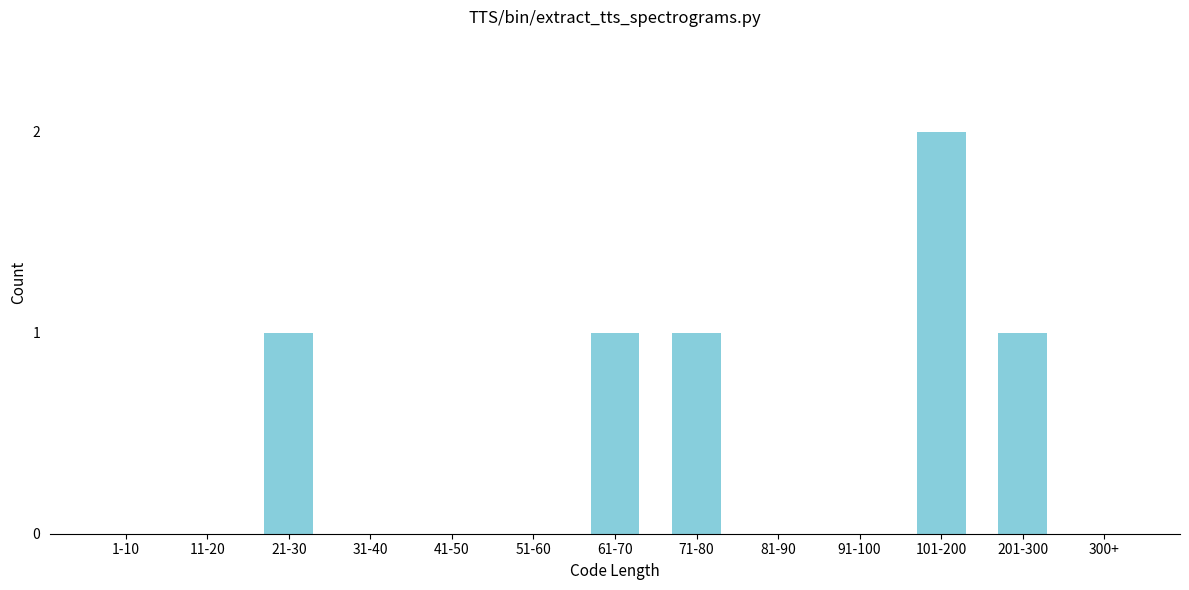

Reading left to right, transcribe all the data shown in this chart.

1-10=0	11-20=0	21-30=1	31-40=0	41-50=0	51-60=0	61-70=1	71-80=1	81-90=0	91-100=0	101-200=2	201-300=1	300+=0